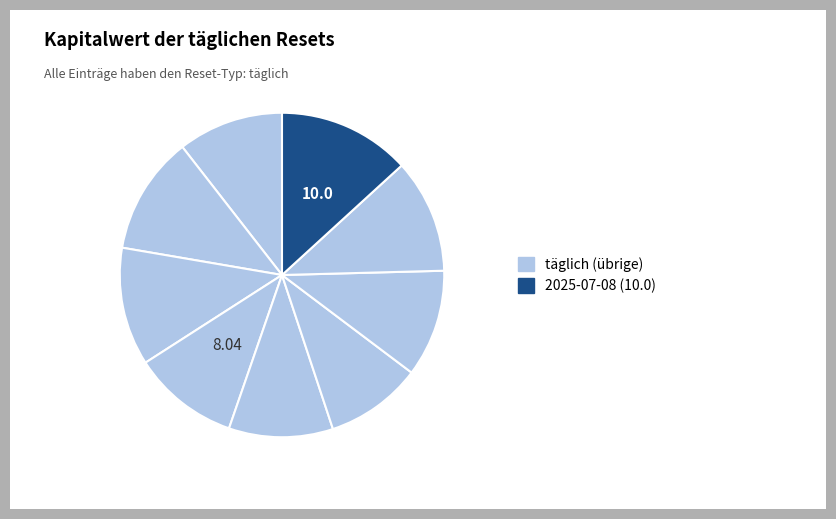

To the nearest percent, what is the average slice percentage?

11%